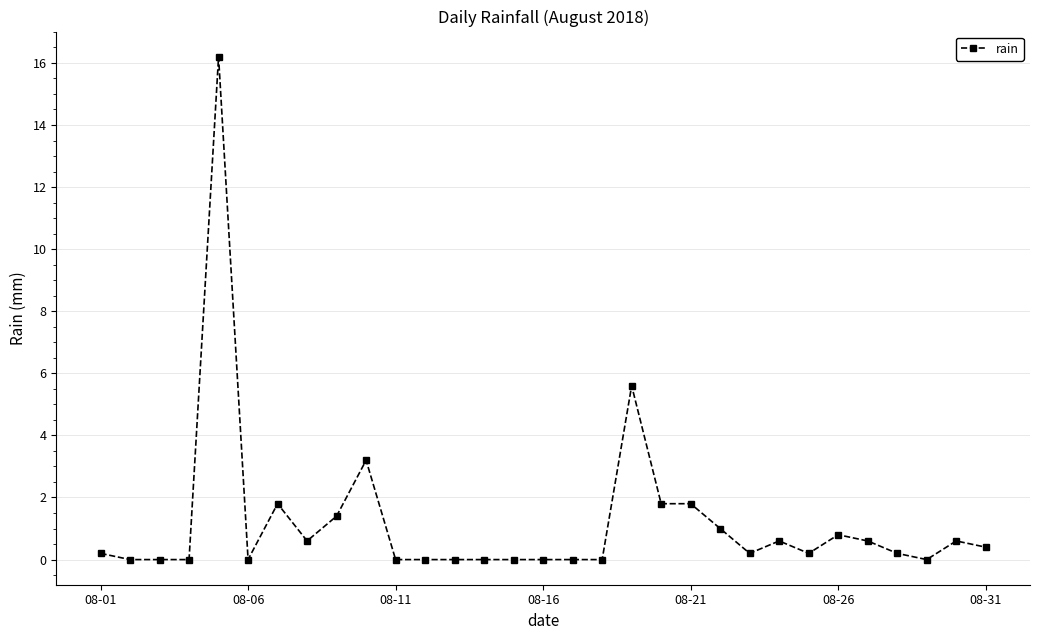

Reading left to right, what are all the values shown in this chart?

0.2	0.0	0.0	0.0	16.2	0.0	1.8	0.6	1.4	3.2	0.0	0.0	0.0	0.0	0.0	0.0	0.0	0.0	5.6	1.8	1.8	1.0	0.2	0.6	0.2	0.8	0.6	0.2	0.0	0.6	0.4